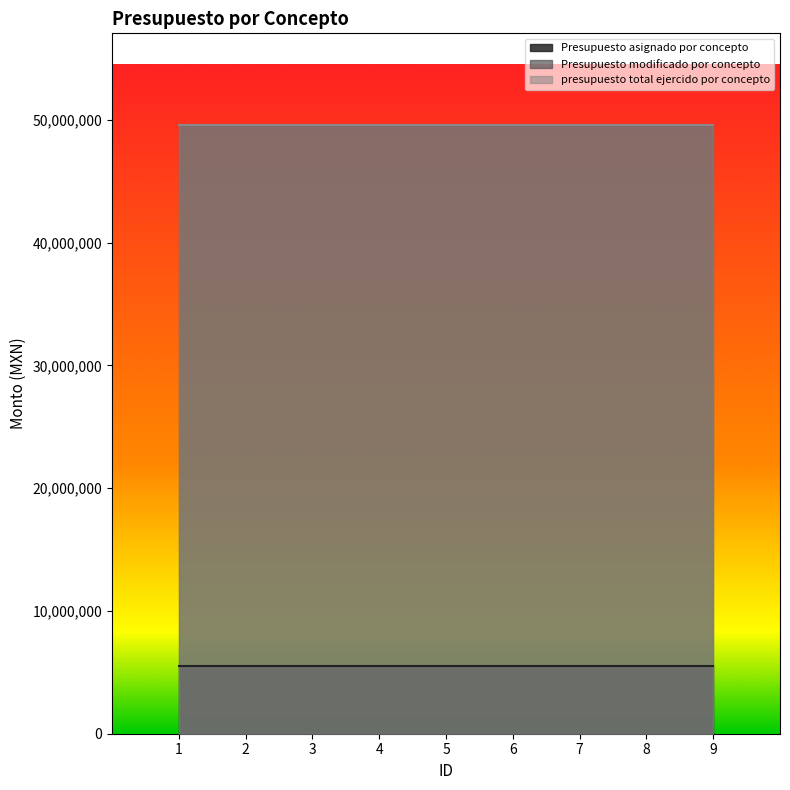

The value of Presupuesto modificado por concepto at 2 is 81016976. True or false?

False